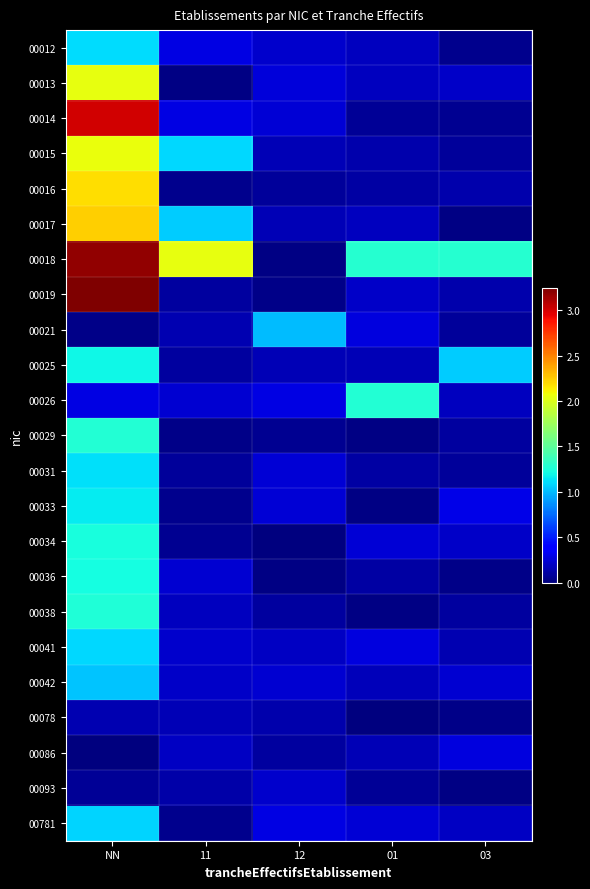

Rank the series at 01 from highest to lowest value.

00018, 00026, 00021, 00041, 00034, 00781, 00019, 00013, 00012, 00017, 00042, 00025, 00086, 00015, 00016, 00036, 00031, 00093, 00014, 00033, 00038, 00029, 00078